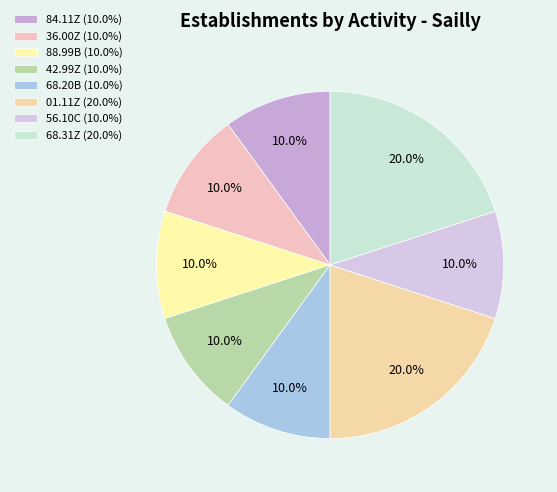

Which category has the smallest portion of the pie?

84.11Z